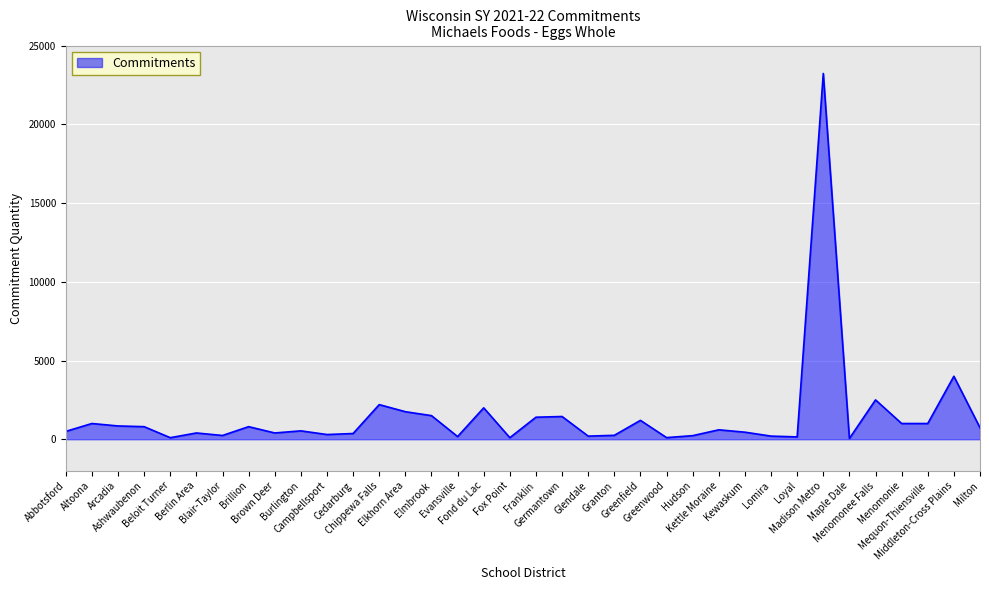

What is the maximum value shown in the chart?

23227